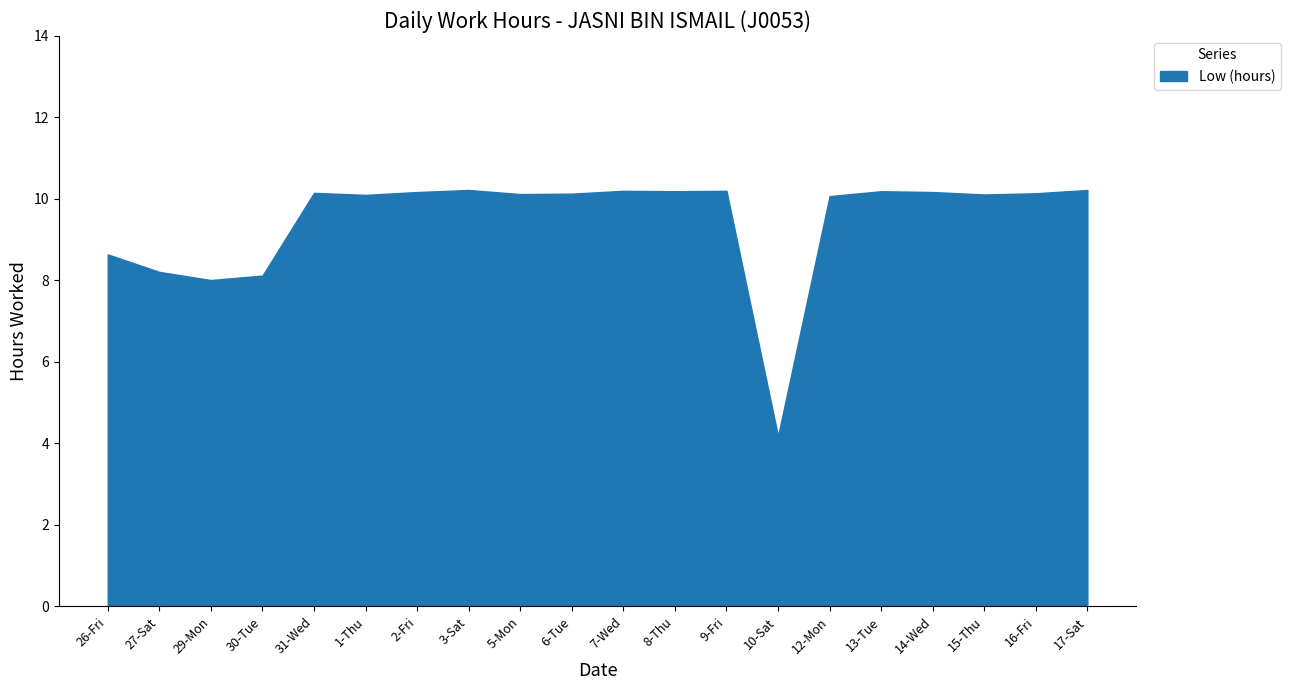

How many values exceed 10?

15